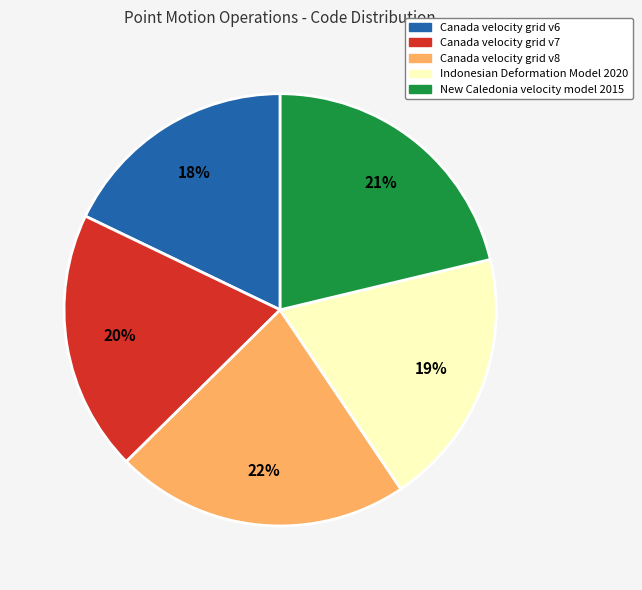

Which has a higher value, Canada velocity grid v6 or Indonesian Deformation Model 2020?

Indonesian Deformation Model 2020